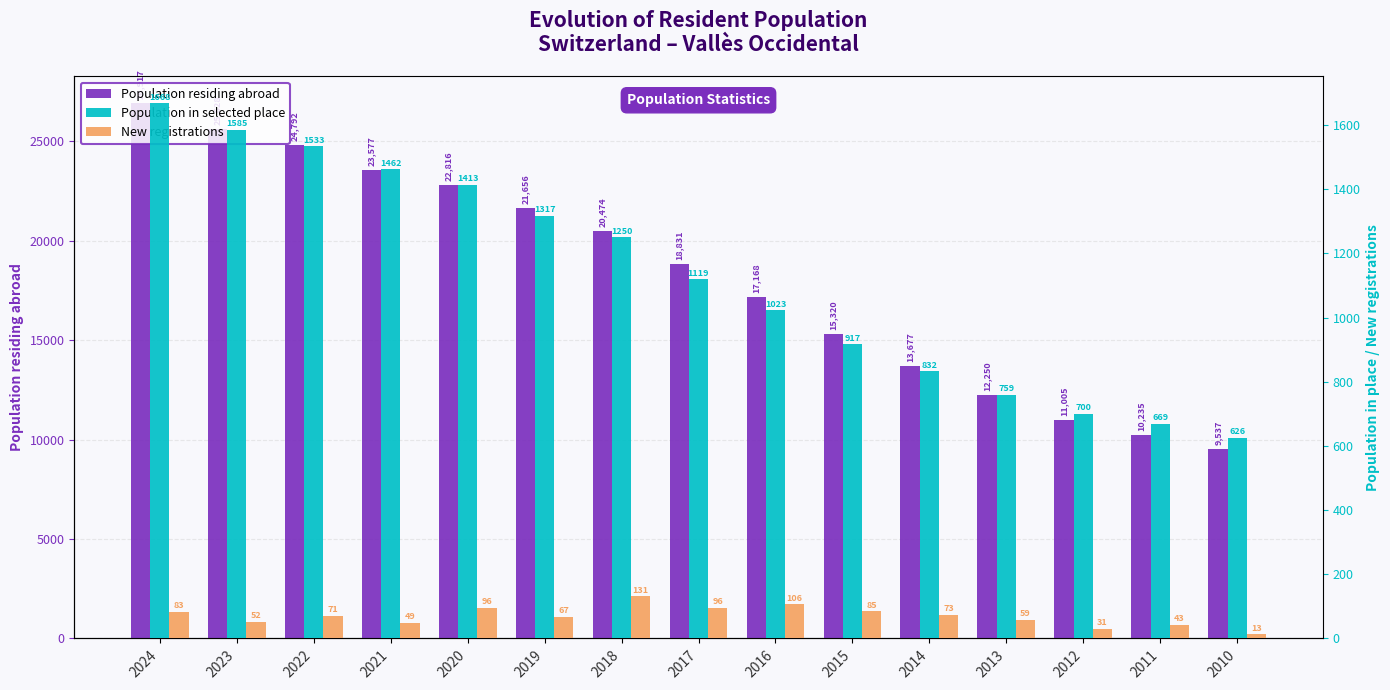

True or false: New registrations has a value of 158 at 2020.

False